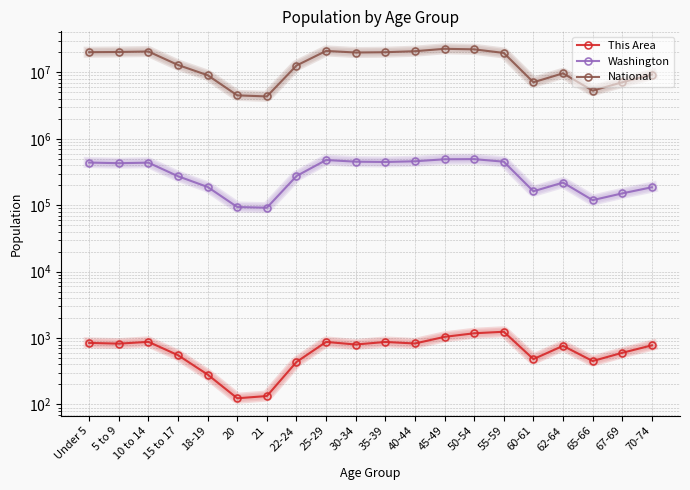

Where is the first local maximum for This Area?

10 to 14